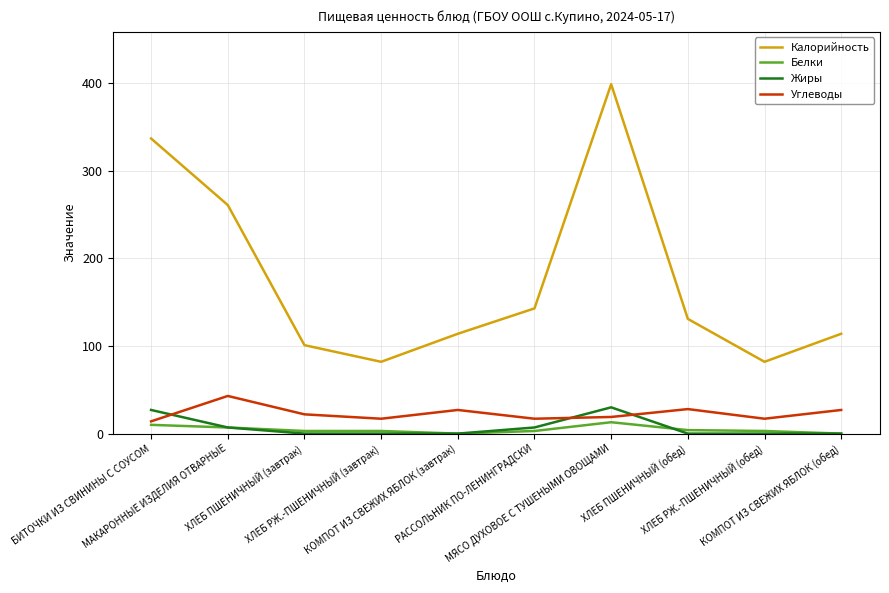

What is the highest value of the Углеводы series?

43